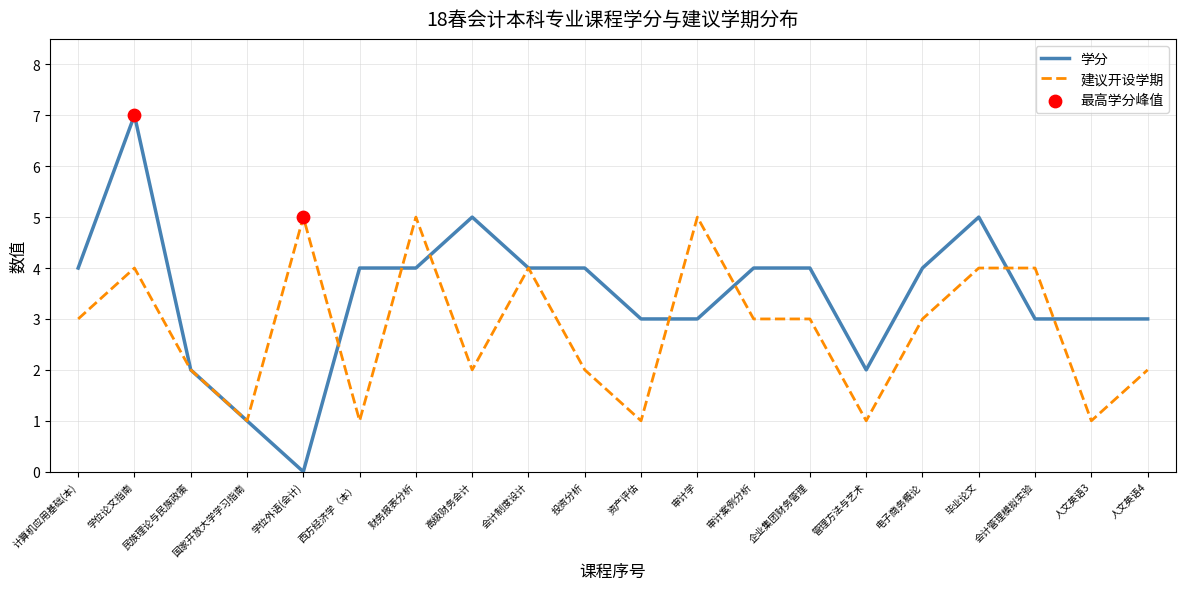

At which category is the sum across all series the highest?

学位论文指南